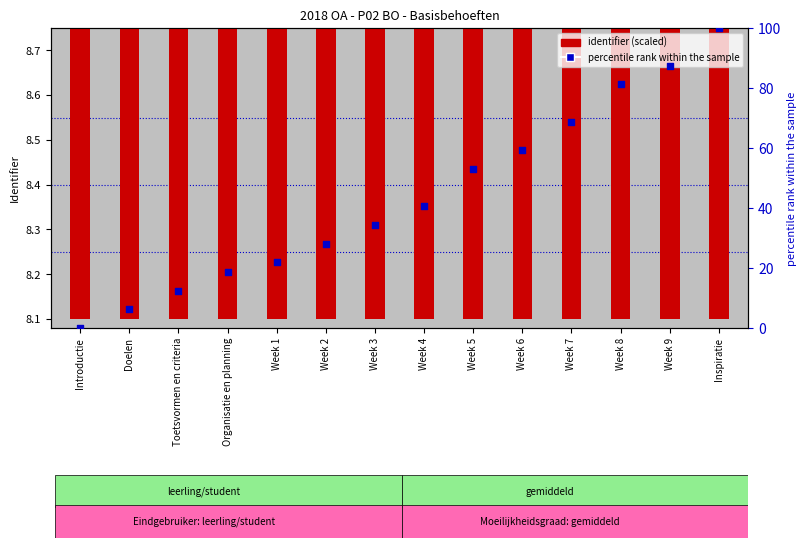

What is the total value across all series at Week 3?

42.7